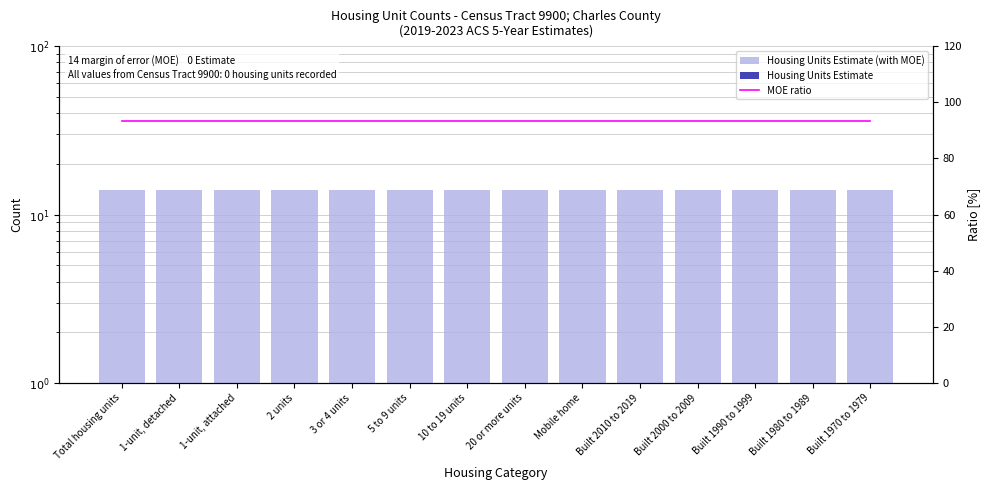

What is the label of the 10th bar from the right?

3 or 4 units